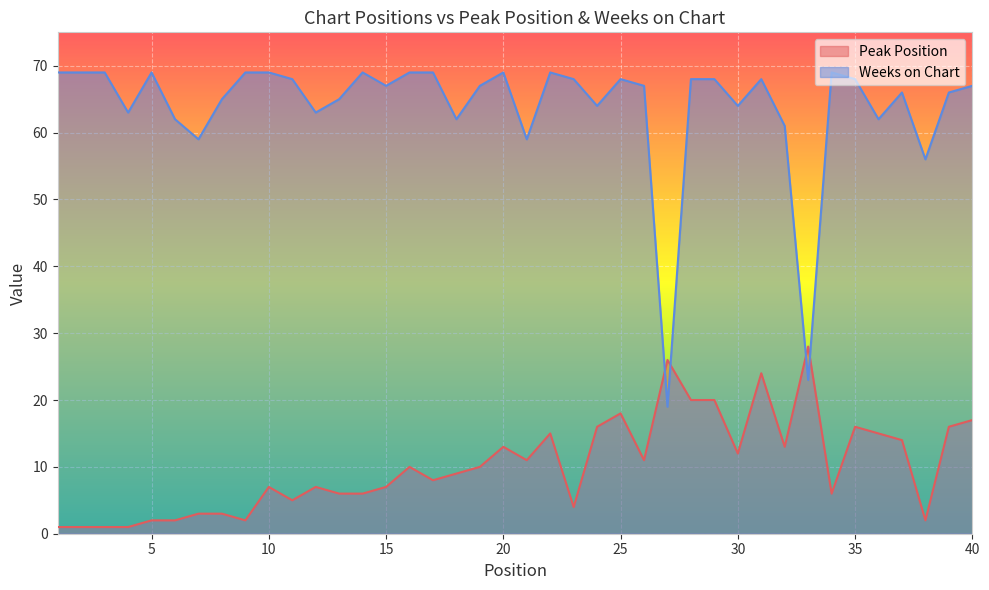

Count the number of categories in the chart.

40